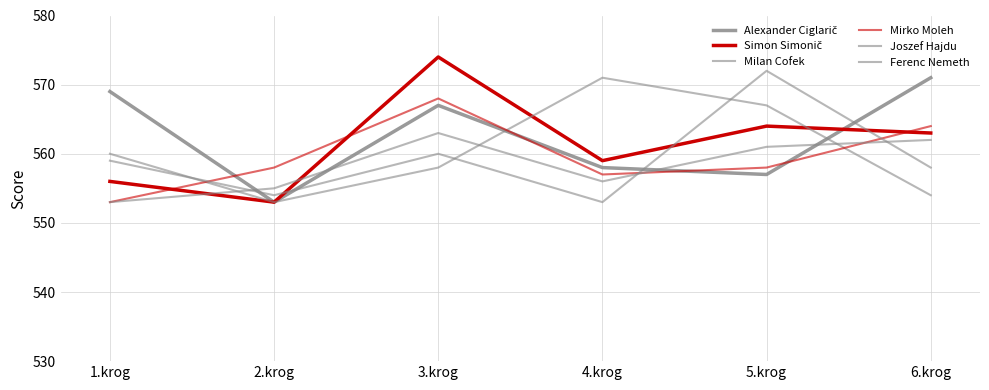

Where is the first local minimum for Ferenc Nemeth?

4.krog